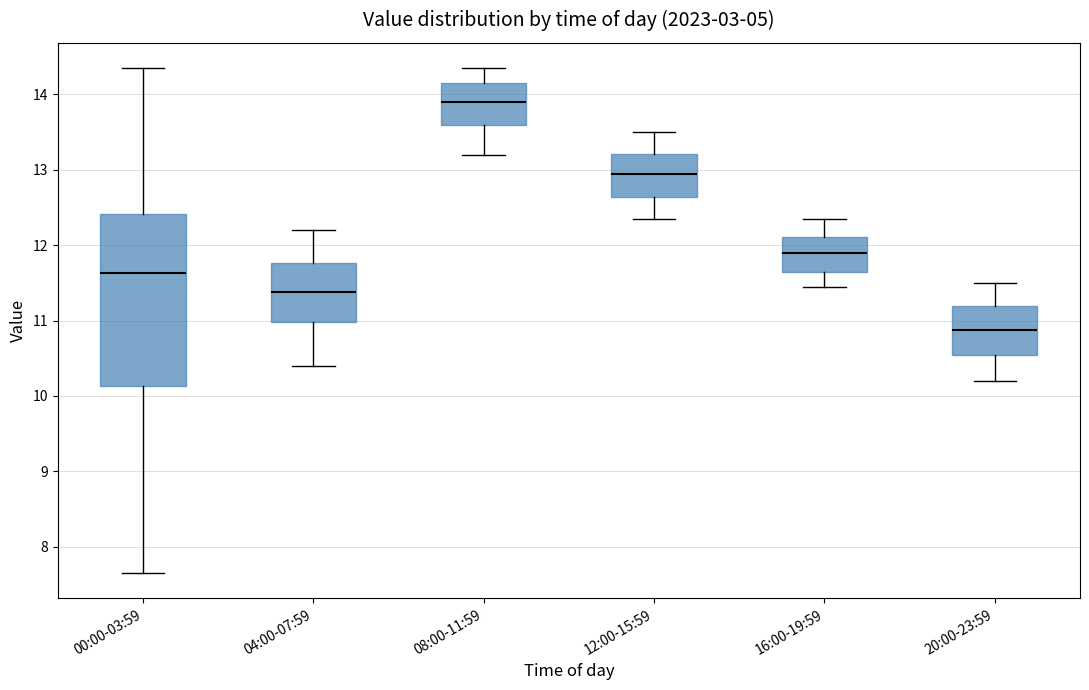

Where does the median line of the box for 16:00-19:59 sit on the y-axis? The values are not printed on the chart, so give them approximately, as read against the axis.

11.9